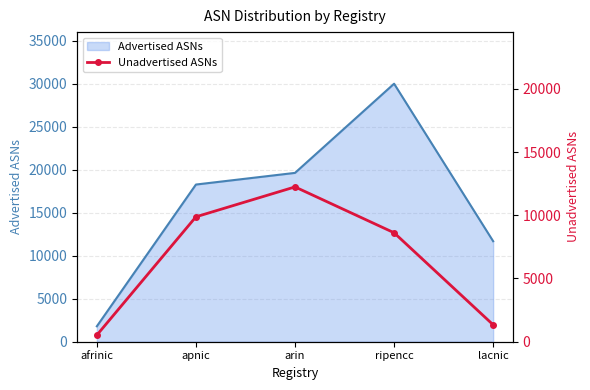

True or false: the data shows 16613 at arin.

False